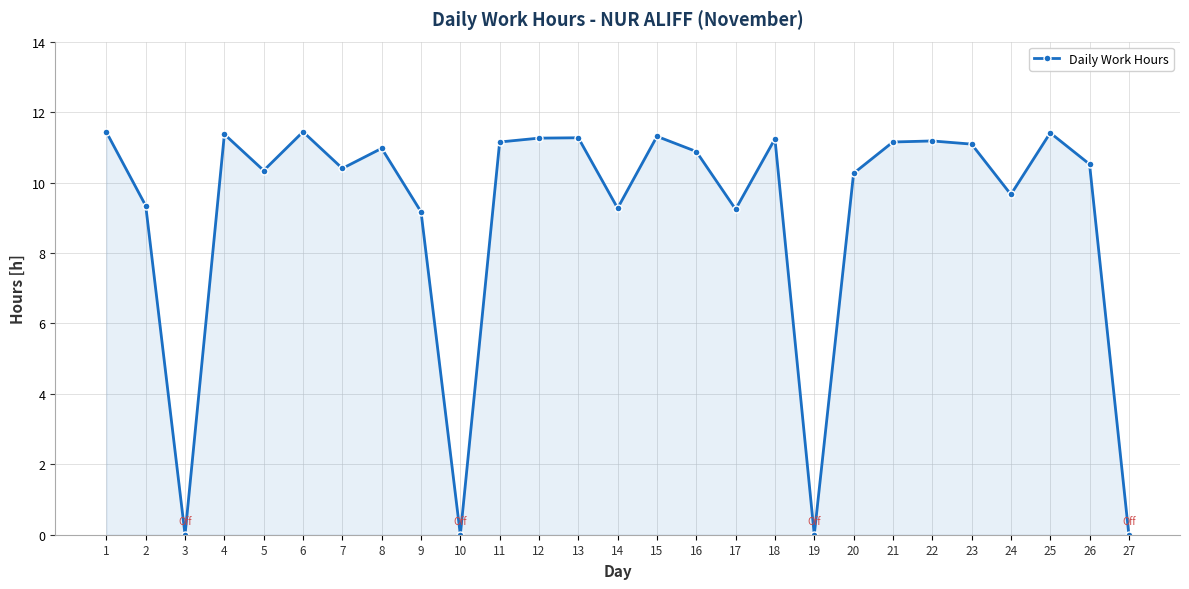

What is the value of the 5th point from the left?

10.3